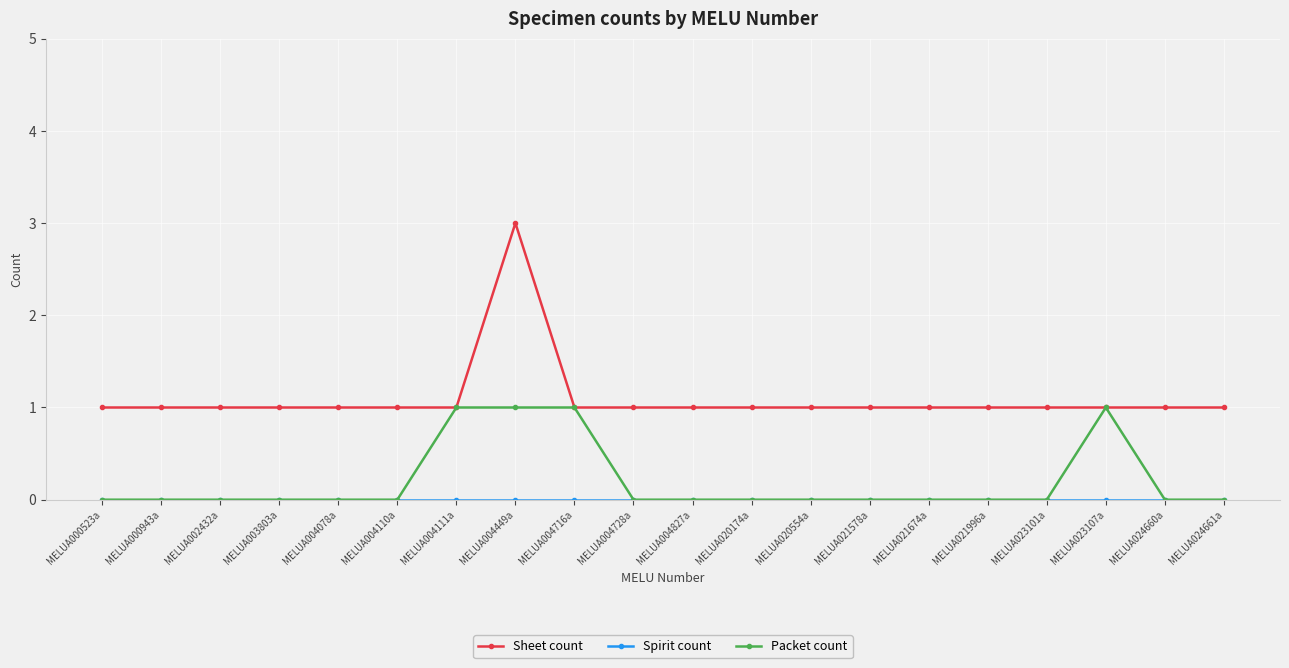

Which series has the largest total across all categories?

Sheet count